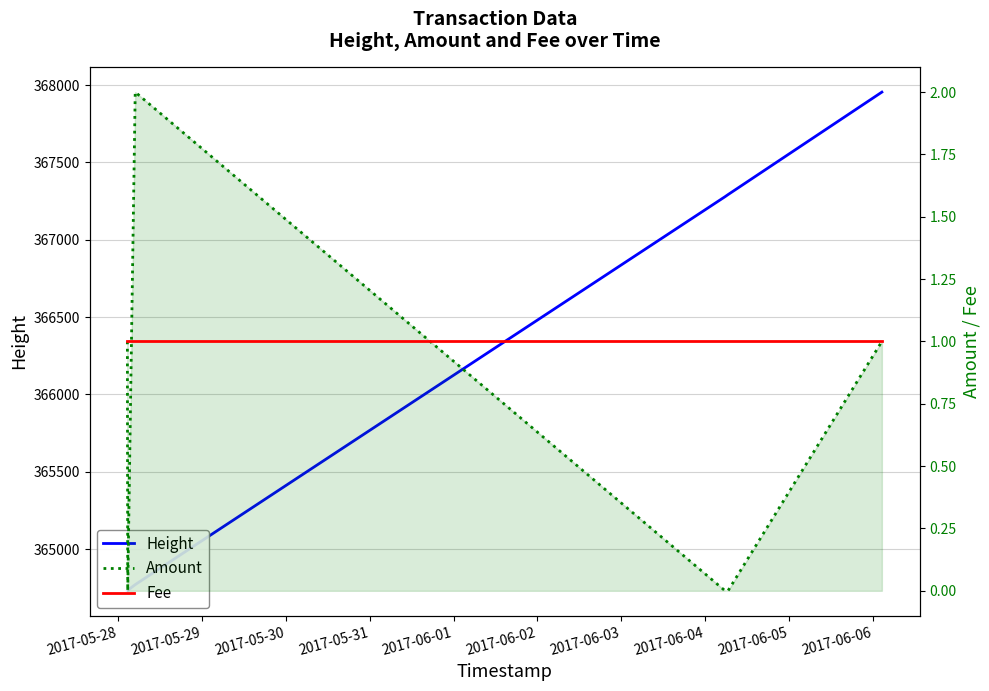

What value does the Fee series have at 2017-05-29?

1